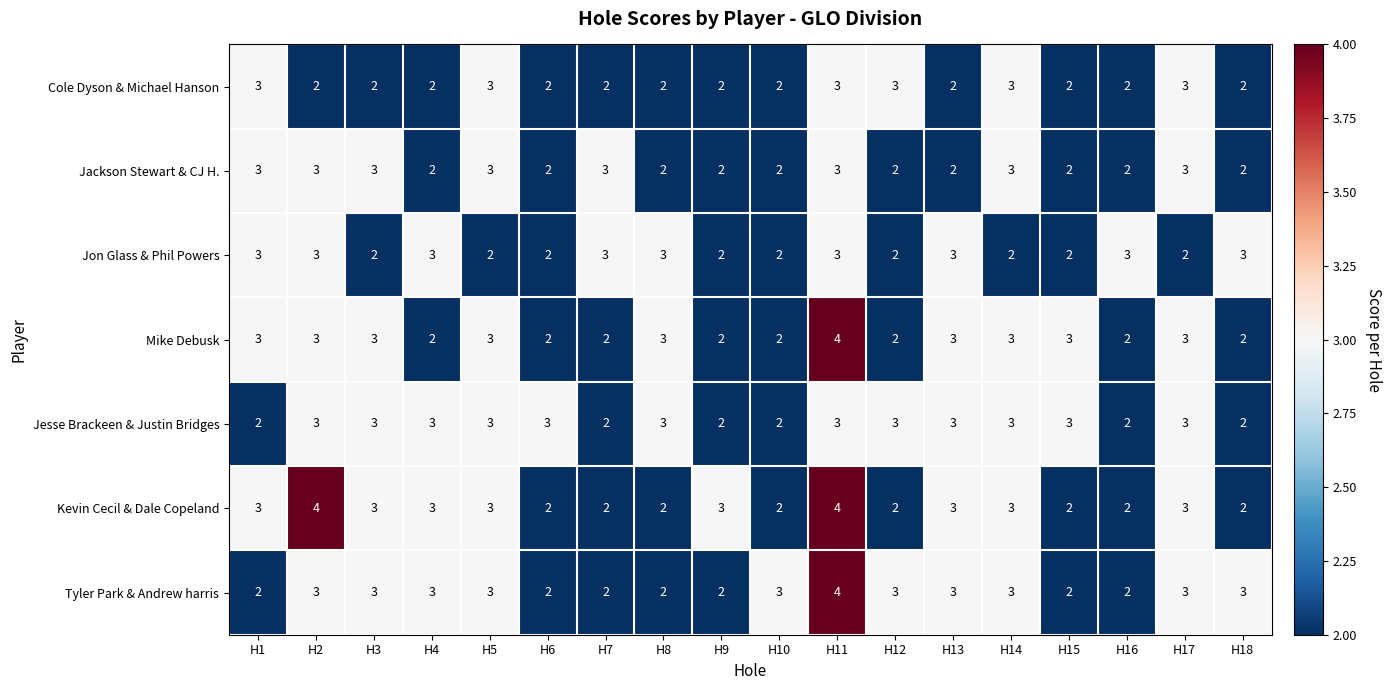

Count the Kevin Cecil & Dale Copeland values in the range 2 to 3.

16